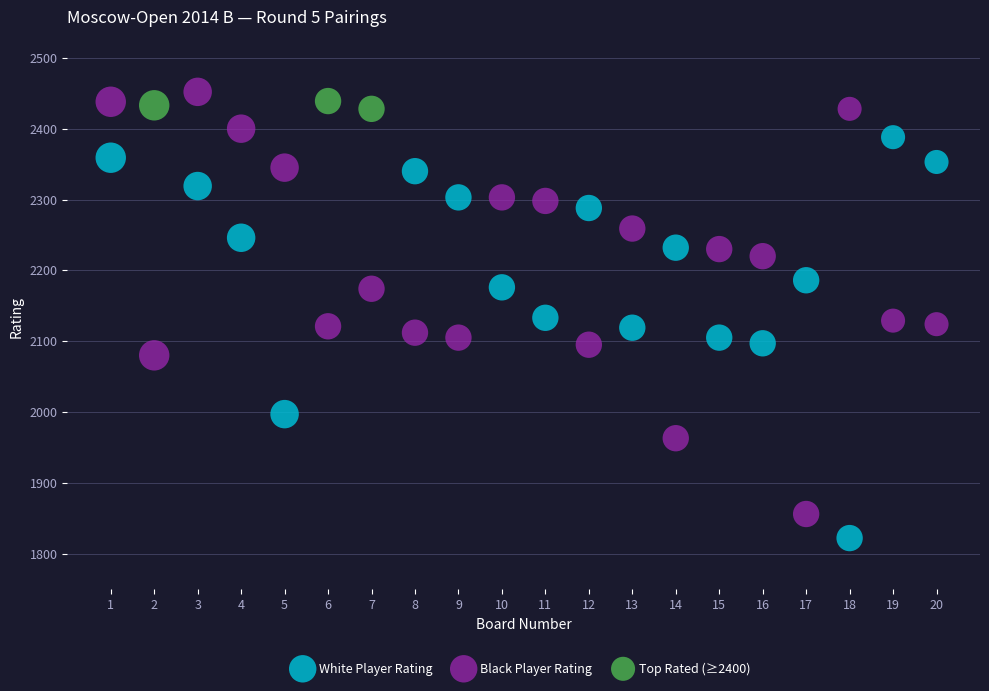

Which series contains the highest Y value?

Black Player Rating